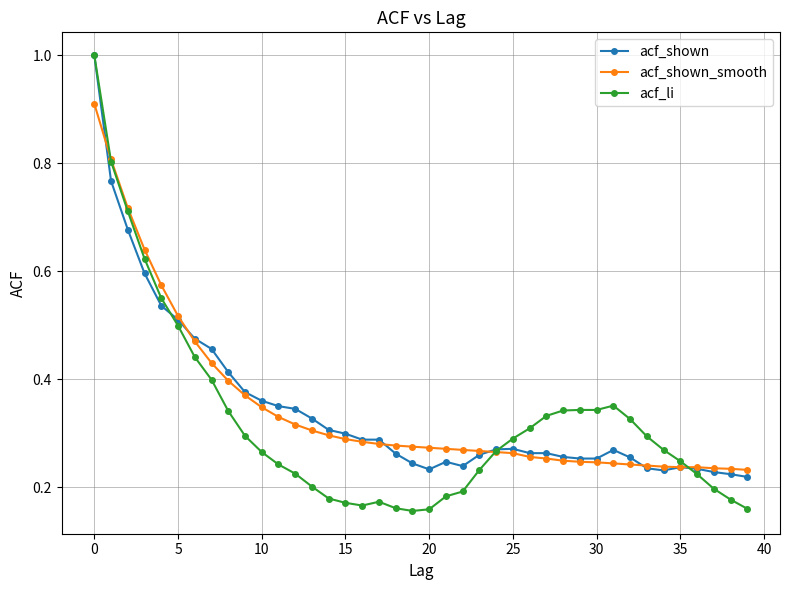

True or false: acf_shown has more than 1 points higher than both neighbors.

True